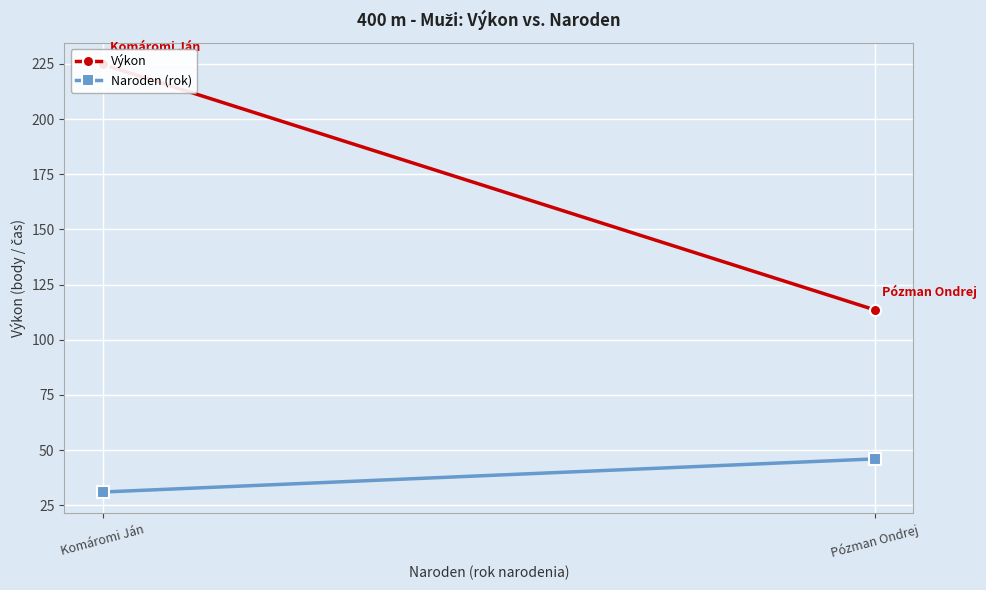

At Pózman Ondrej, list the series in order from largest to smallest.

Výkon, Naroden (rok)